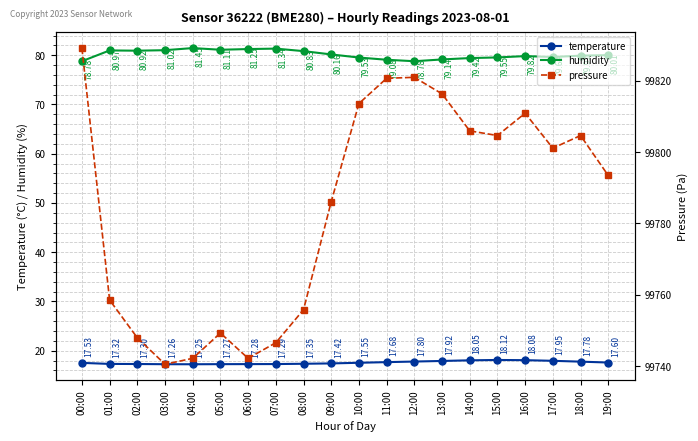

What is the difference between the temperature values at 11:00 and 15:00?

0.4